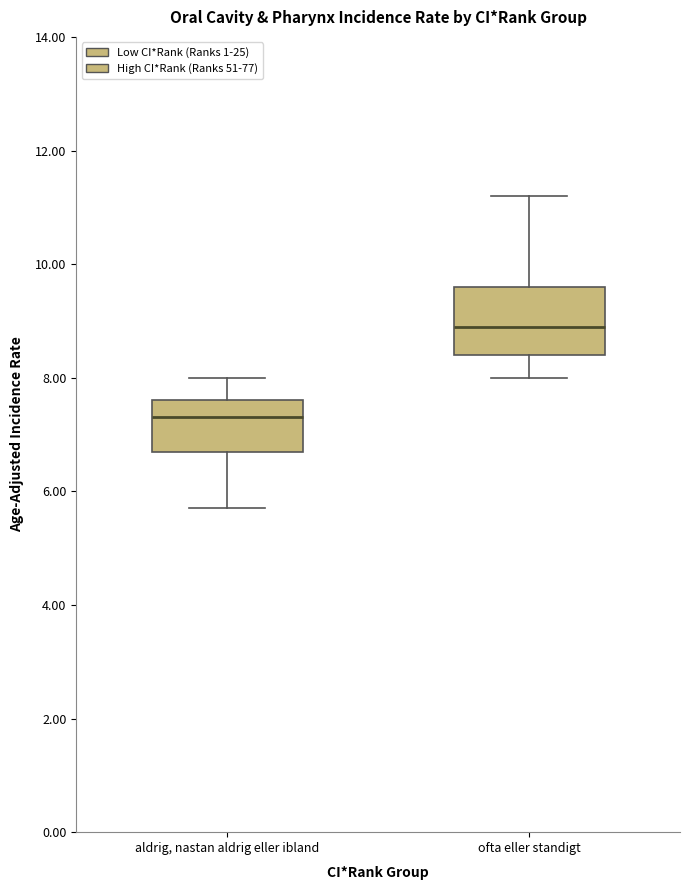

Where does the upper whisker of the box for aldrig, nastan aldrig eller ibland end on the y-axis? The values are not printed on the chart, so give them approximately, as read against the axis.

8.0